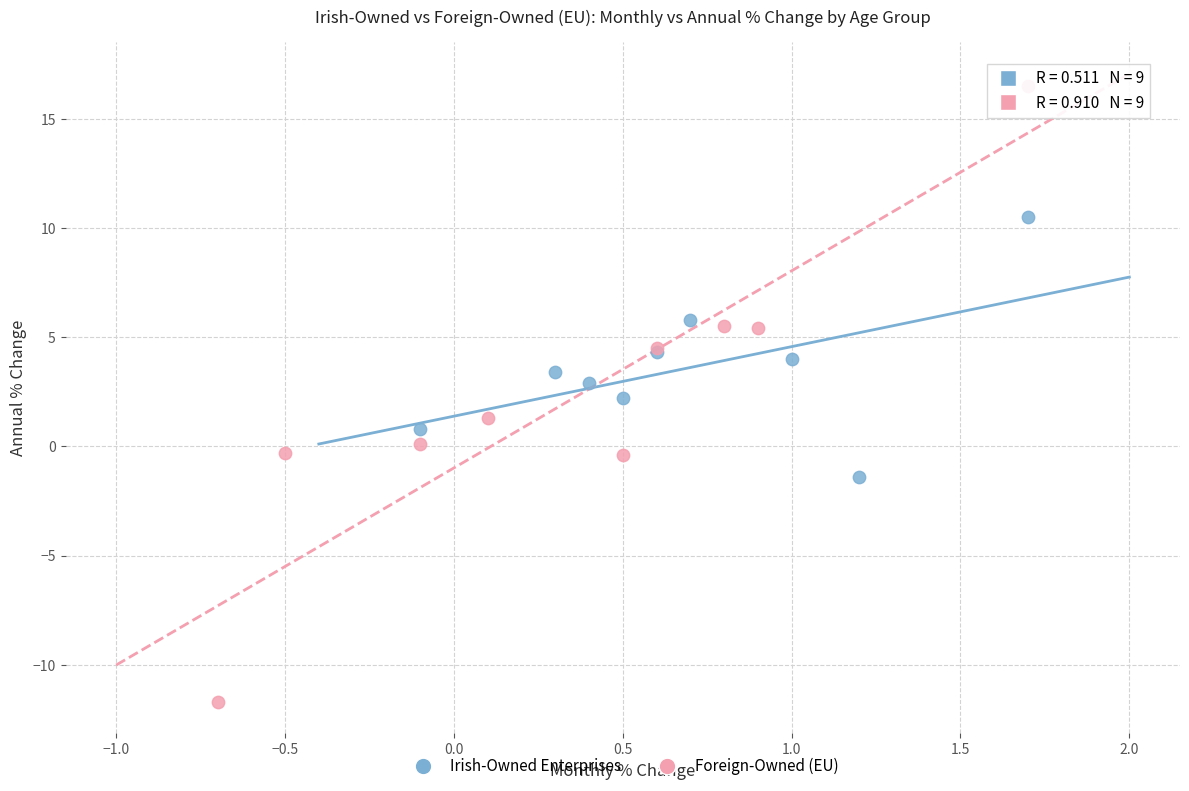

What are all the series names shown in the legend?

Irish-Owned Enterprises, Foreign-Owned (EU)